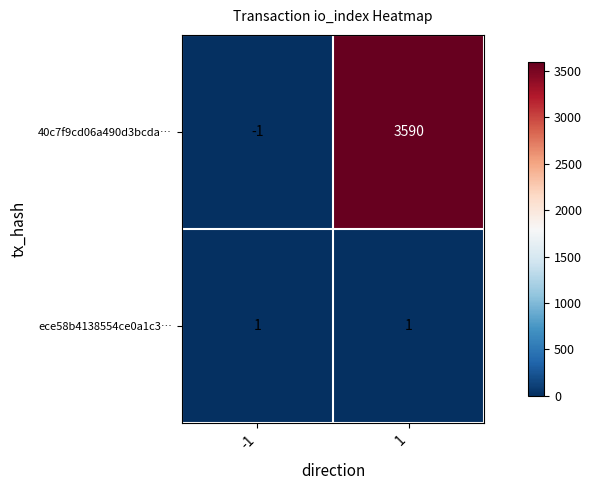

The value of 40c7f9cd06a490d3bcda… at -1 is -2. True or false?

False